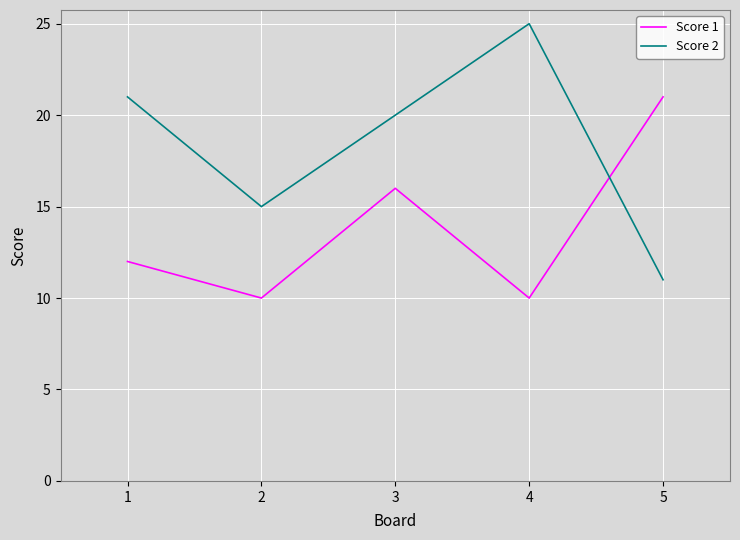

How many Score 1 values are between 10 and 16?

4